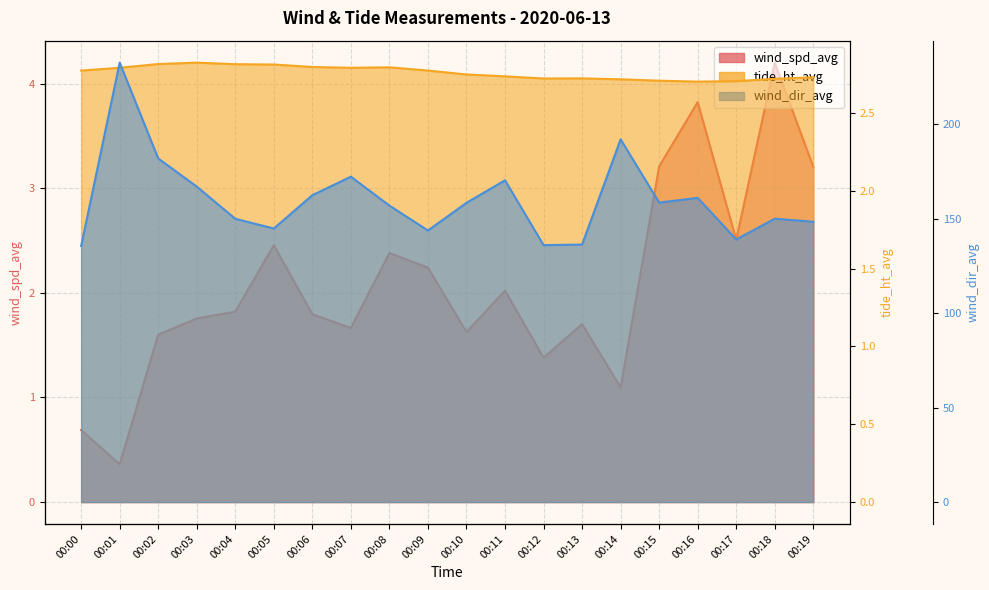

Which label corresponds to the largest value in the chart?

00:01